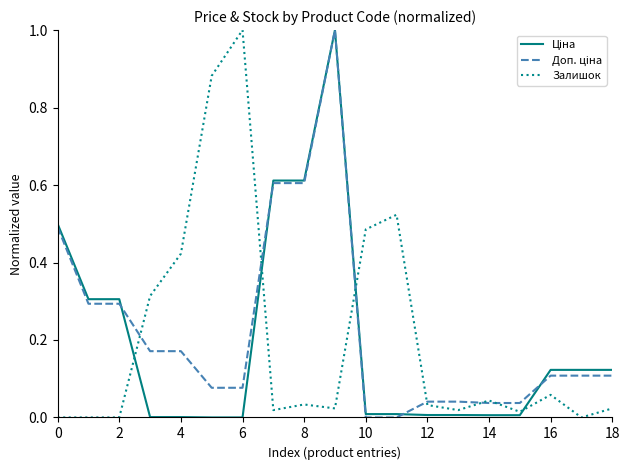

What is the highest value of the Залишок series?

1.0